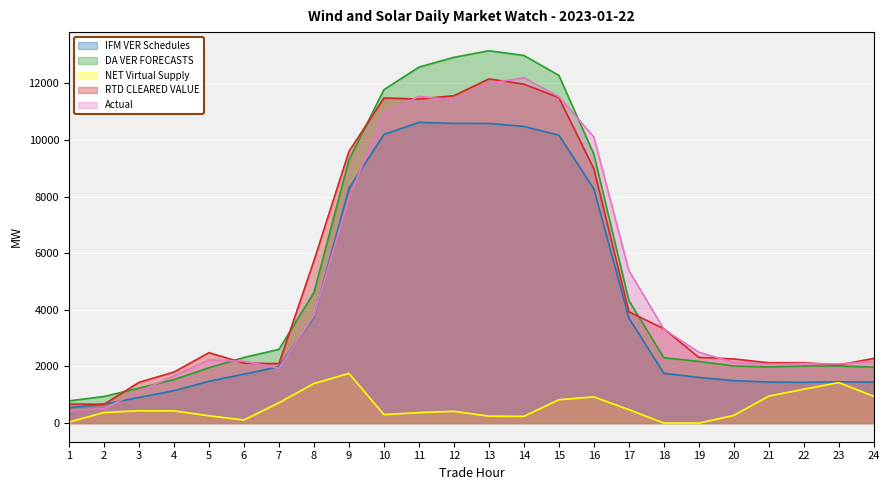

How many lines are shown in the chart?

5